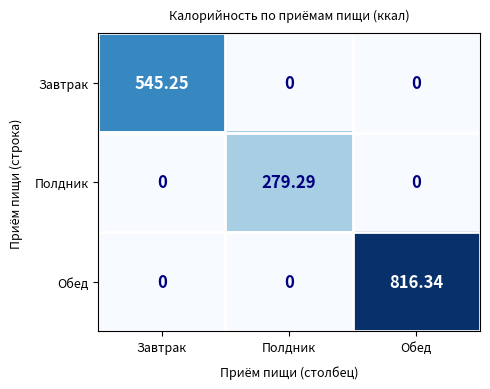

List the series in order of their overall mean, highest first.

Обед, Завтрак, Полдник